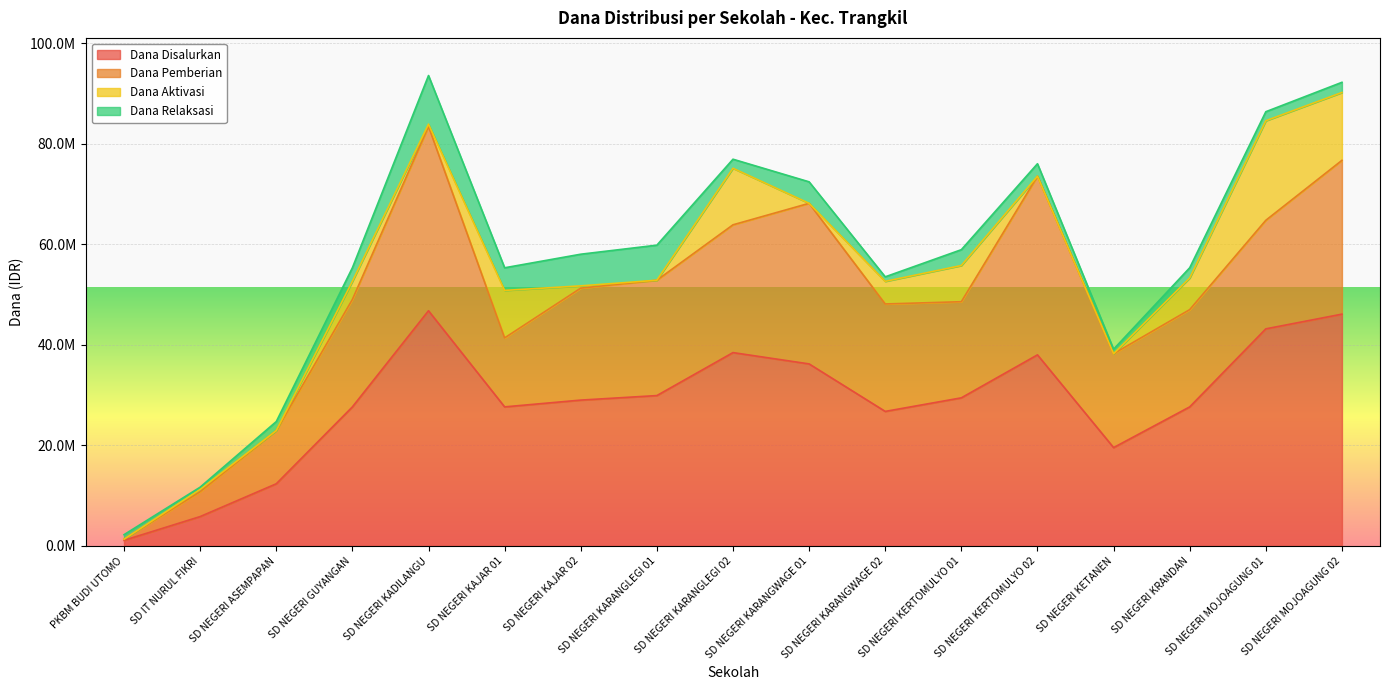

What is the label of the 1st point from the right?

SD NEGERI MOJOAGUNG 02